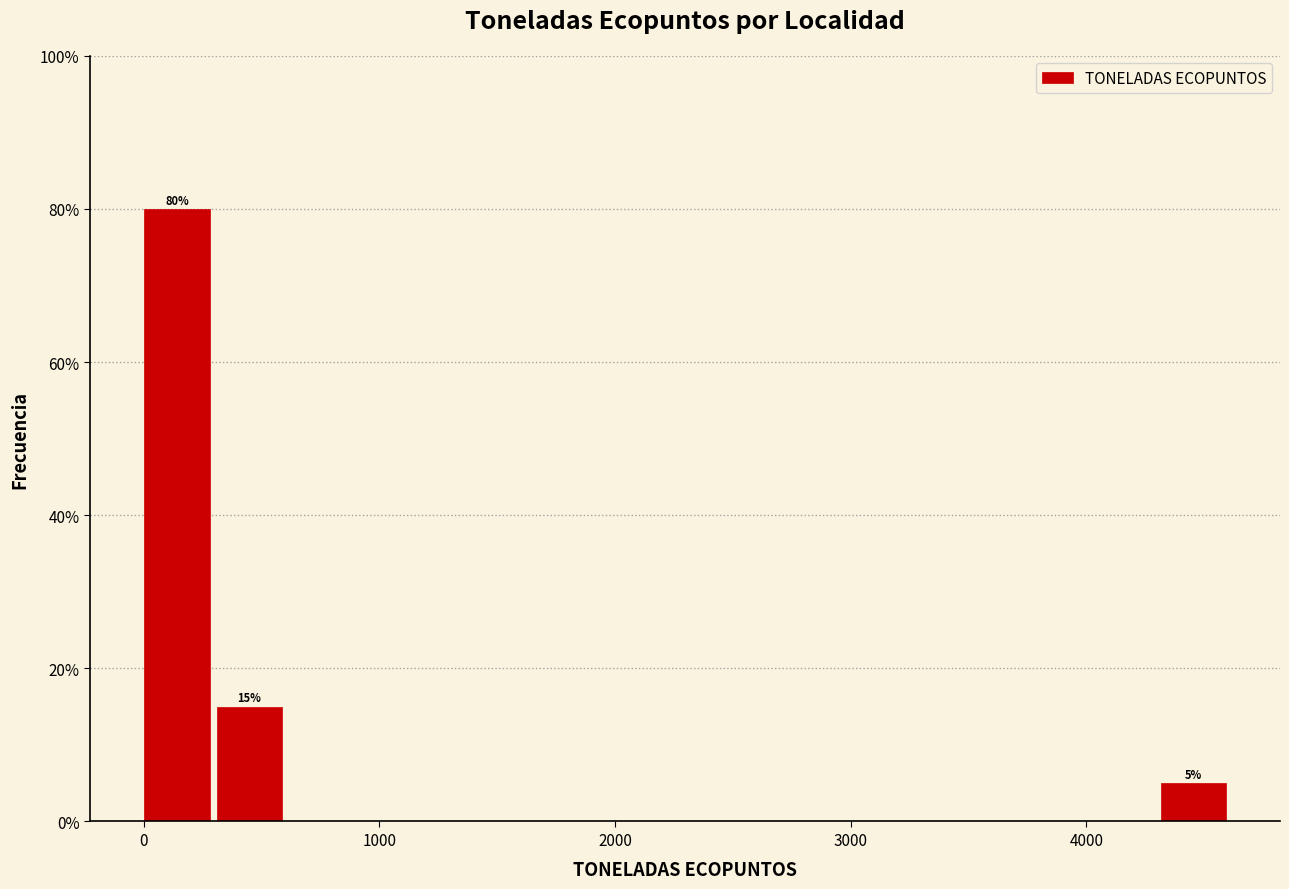

Read against the x-axis, roughly where is the centre of the tallest bar?

100